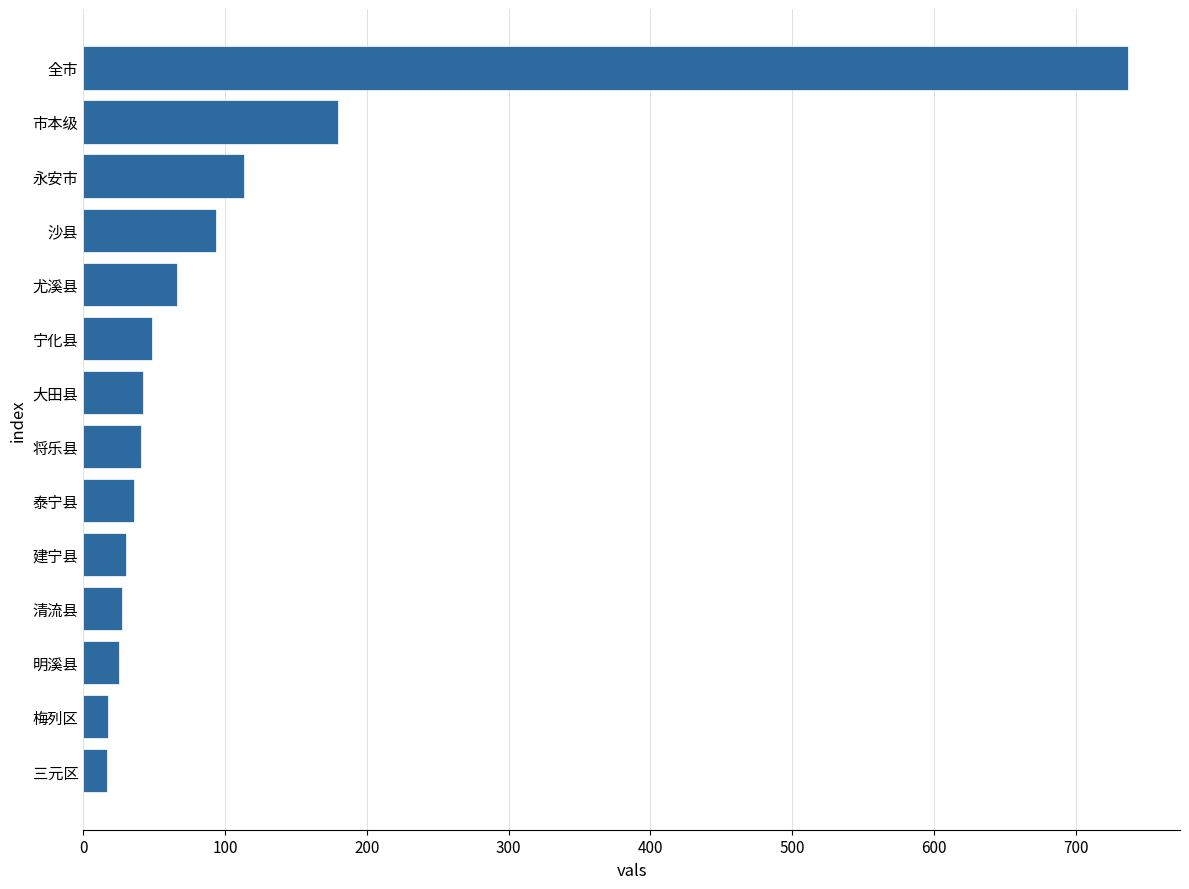

What is the average value?

105.3